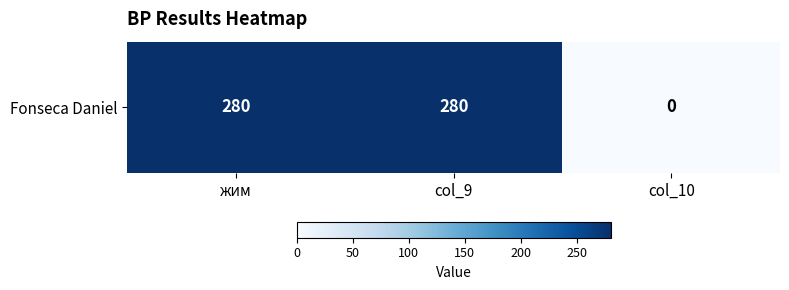

Which label corresponds to the largest value in the chart?

жим